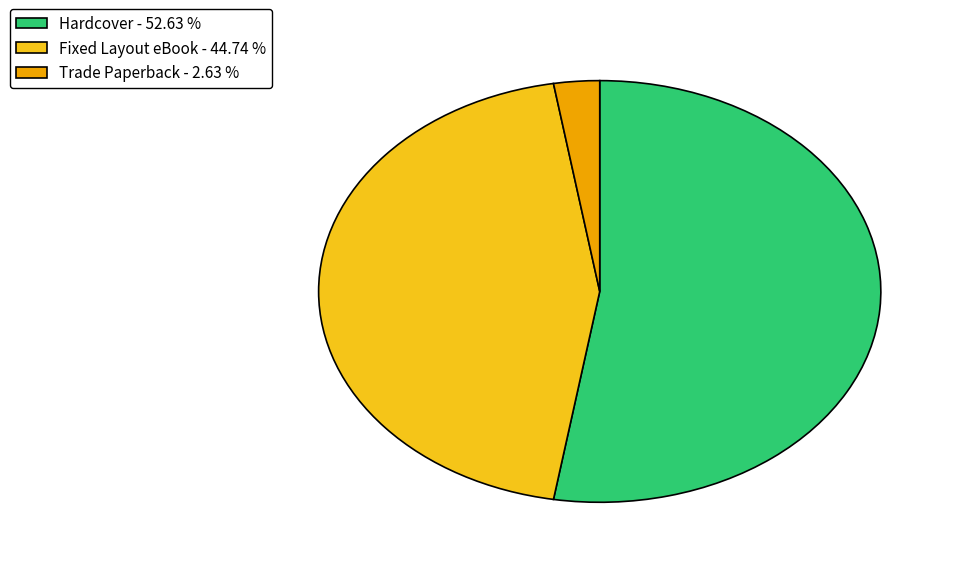

Which has a higher value, Fixed Layout eBook - 44.74 % or Trade Paperback - 2.63 %?

Fixed Layout eBook - 44.74 %